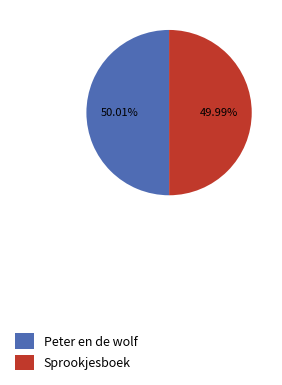

The Peter en de wolf slice represents 64% of the pie. True or false?

False